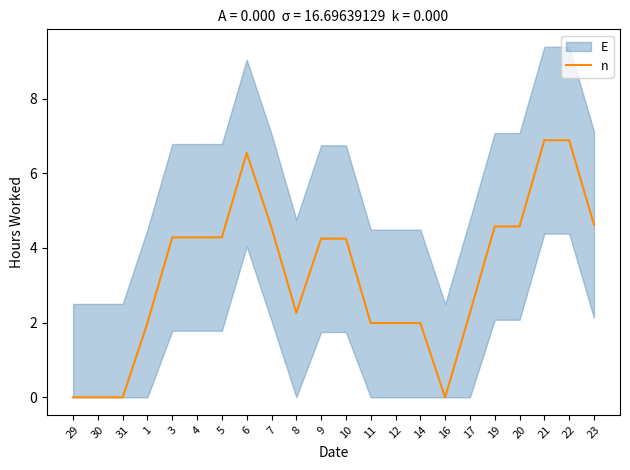

Which has a higher value, 23 or 14?

23